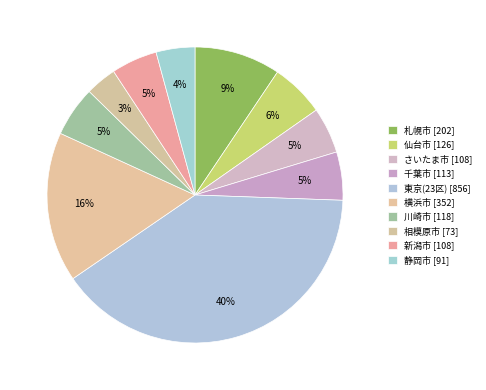

To the nearest percent, what is the combined percentage of 新潟市 and 千葉市?

10%